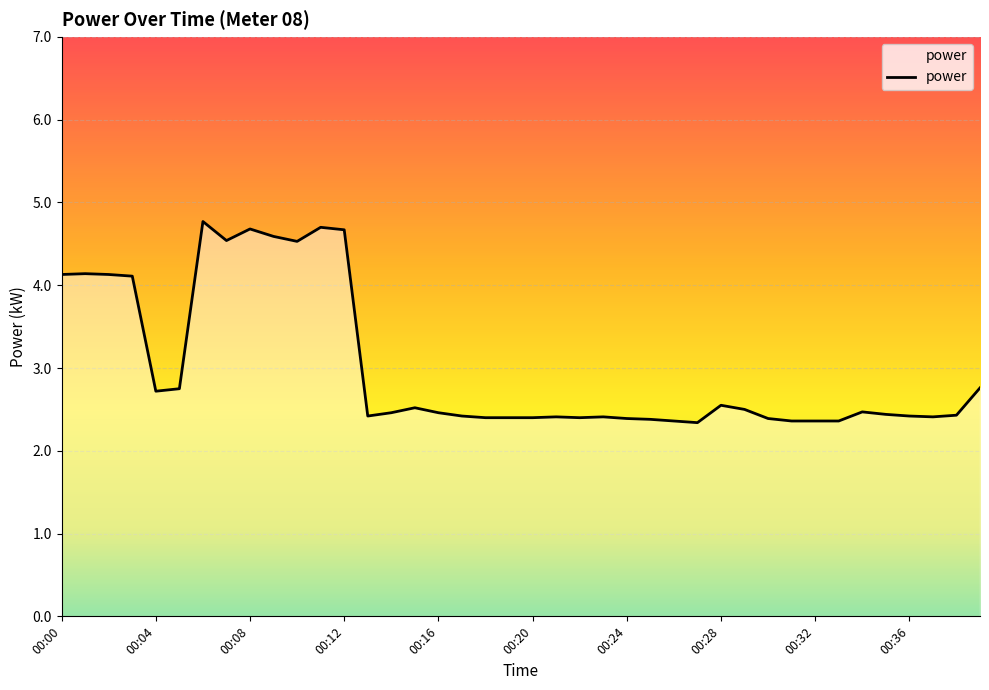

What is the average value?

3.0